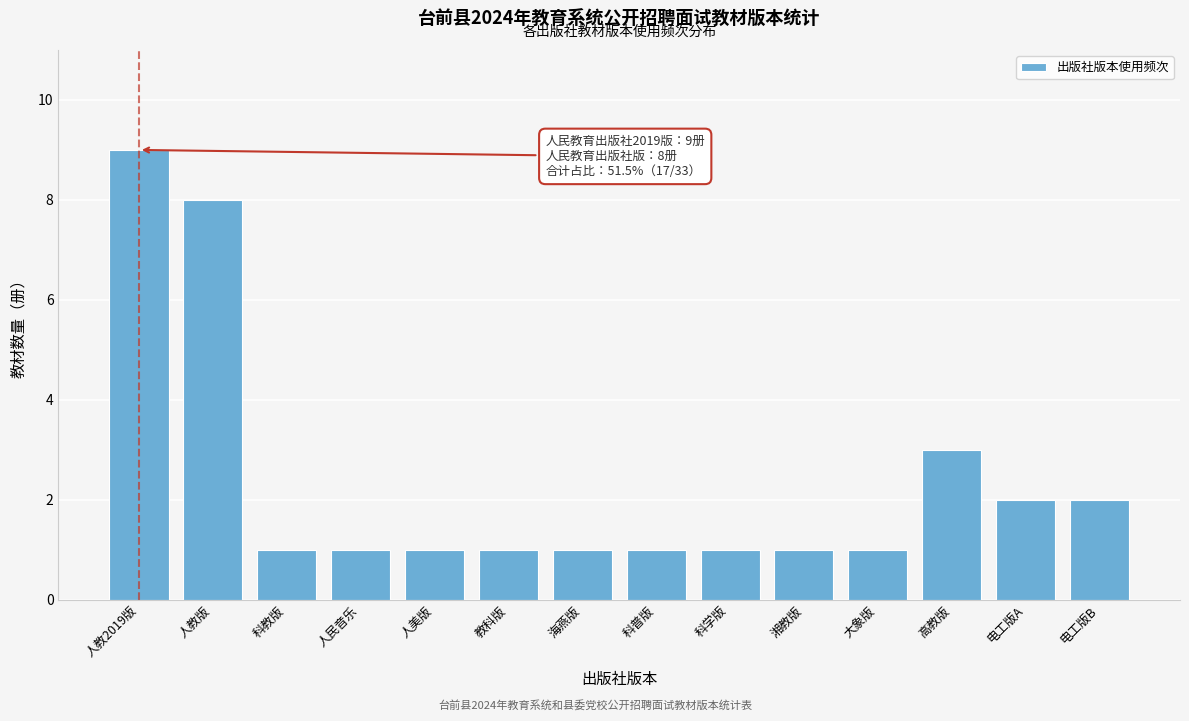

Reading right to left, what are all the values shown in this chart?

2	2	3	1	1	1	1	1	1	1	1	1	8	9